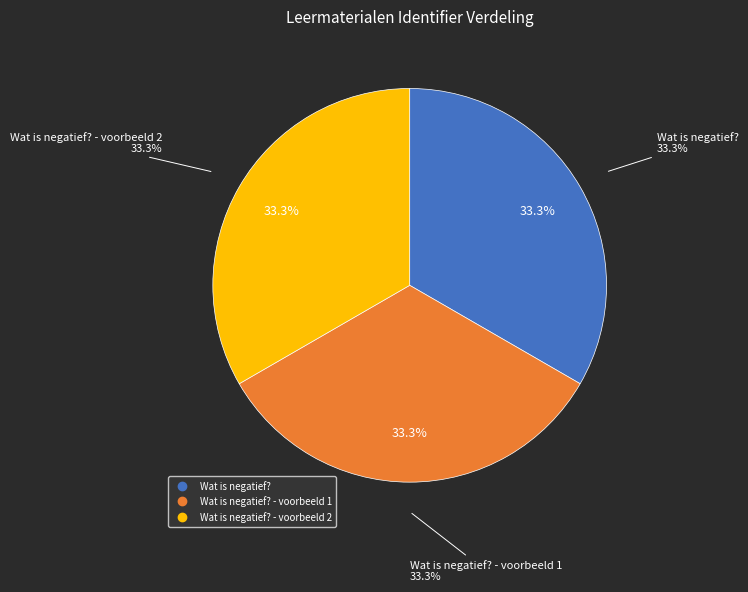

To the nearest percent, what portion does Wat is negatief? represent?

33%